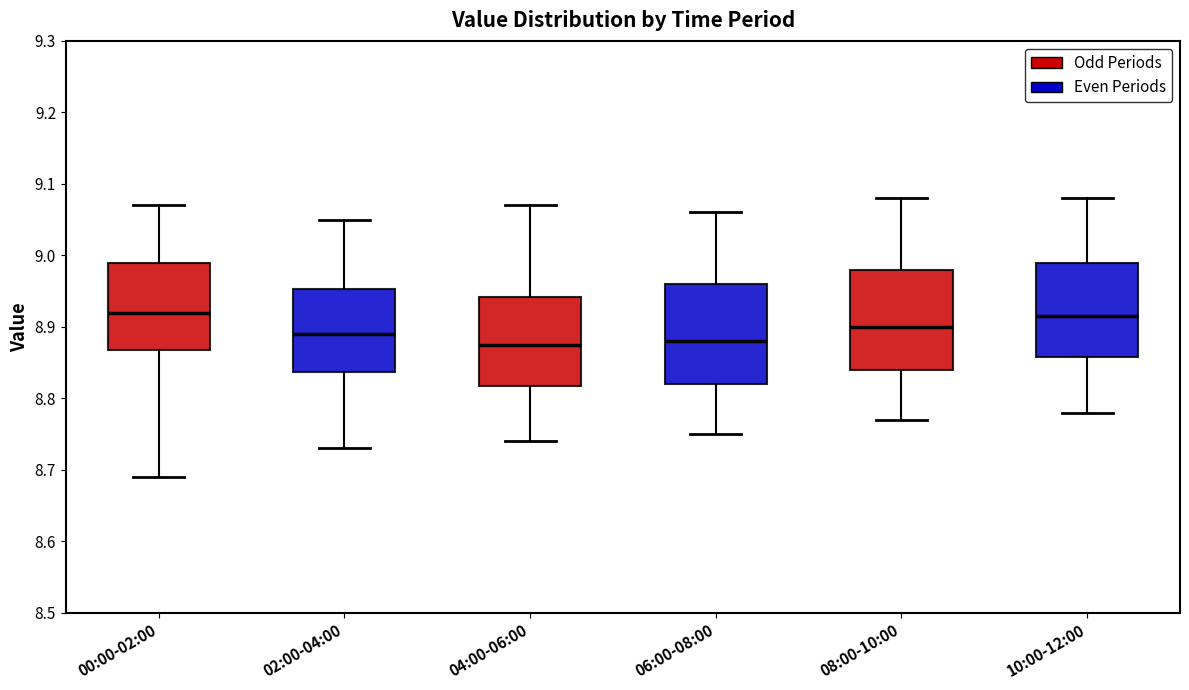

Reading left to right, read every box against the y-axis: the position of its median line, the range the box covers, and the ends of its whiskers. The values are not printed on the chart, so give them approximately, as read against the axis.

00:00-02:00: median 8.92, box 8.87 to 8.99, whiskers 8.69 to 9.07
02:00-04:00: median 8.89, box 8.84 to 8.95, whiskers 8.73 to 9.05
04:00-06:00: median 8.88, box 8.82 to 8.94, whiskers 8.74 to 9.07
06:00-08:00: median 8.88, box 8.82 to 8.96, whiskers 8.75 to 9.06
08:00-10:00: median 8.90, box 8.84 to 8.98, whiskers 8.77 to 9.08
10:00-12:00: median 8.92, box 8.86 to 8.99, whiskers 8.78 to 9.08